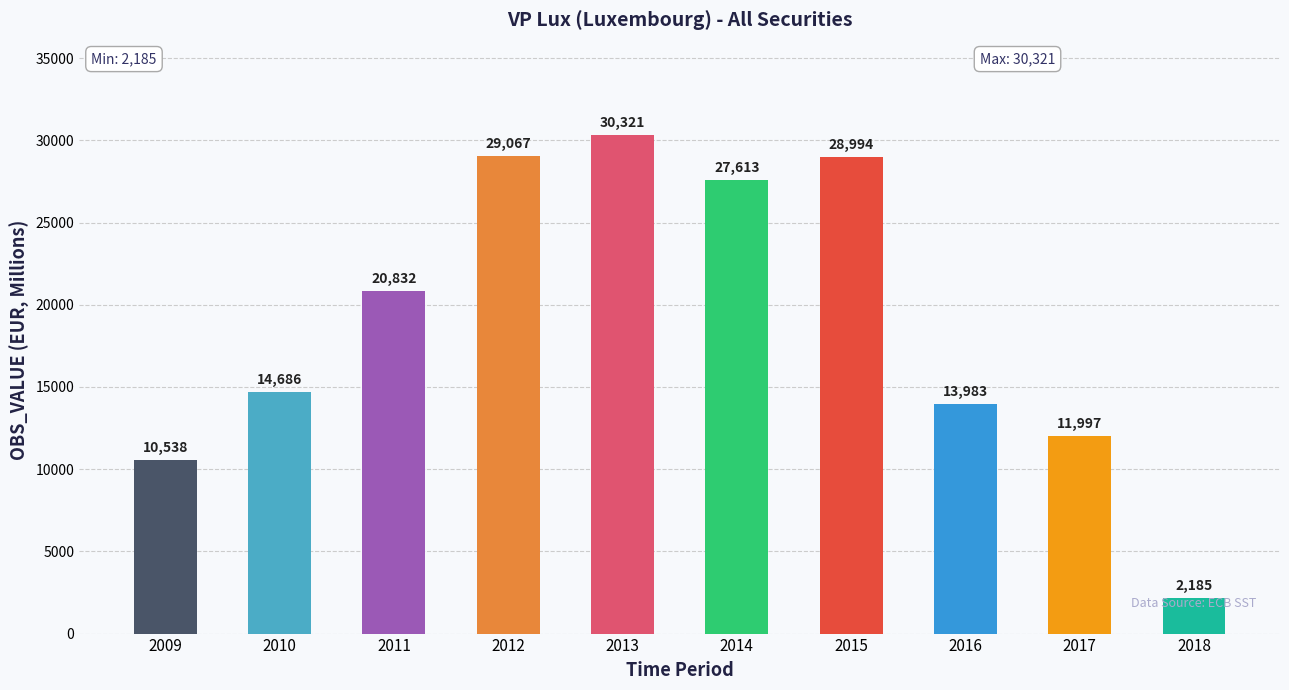

What is the value of the 10th bar from the left?

2185.0